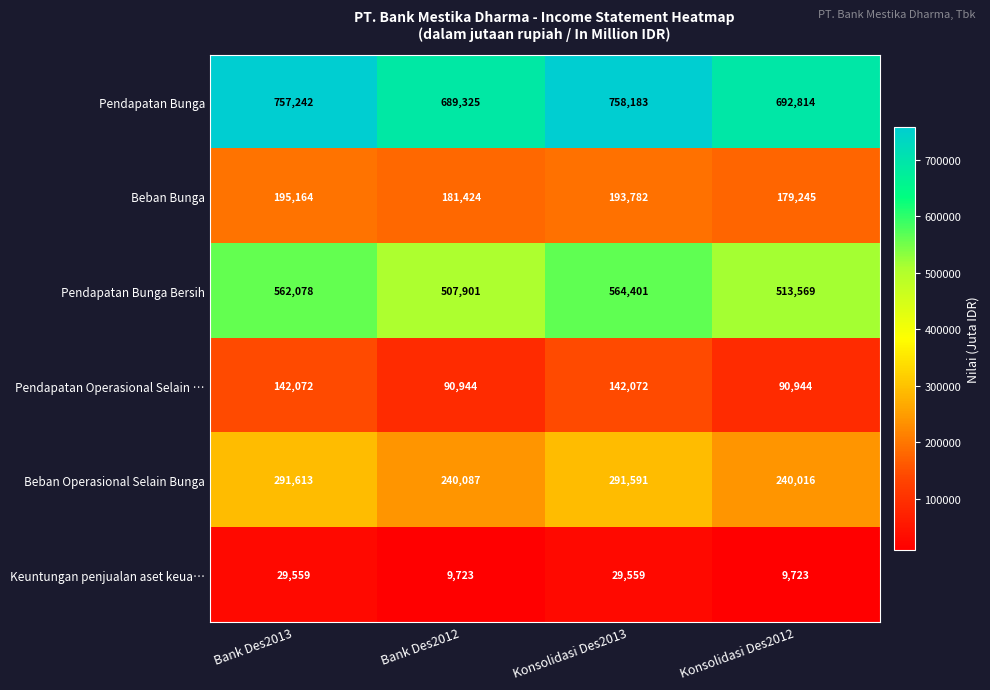

Which category has the highest value across all series?

Konsolidasi Des2013